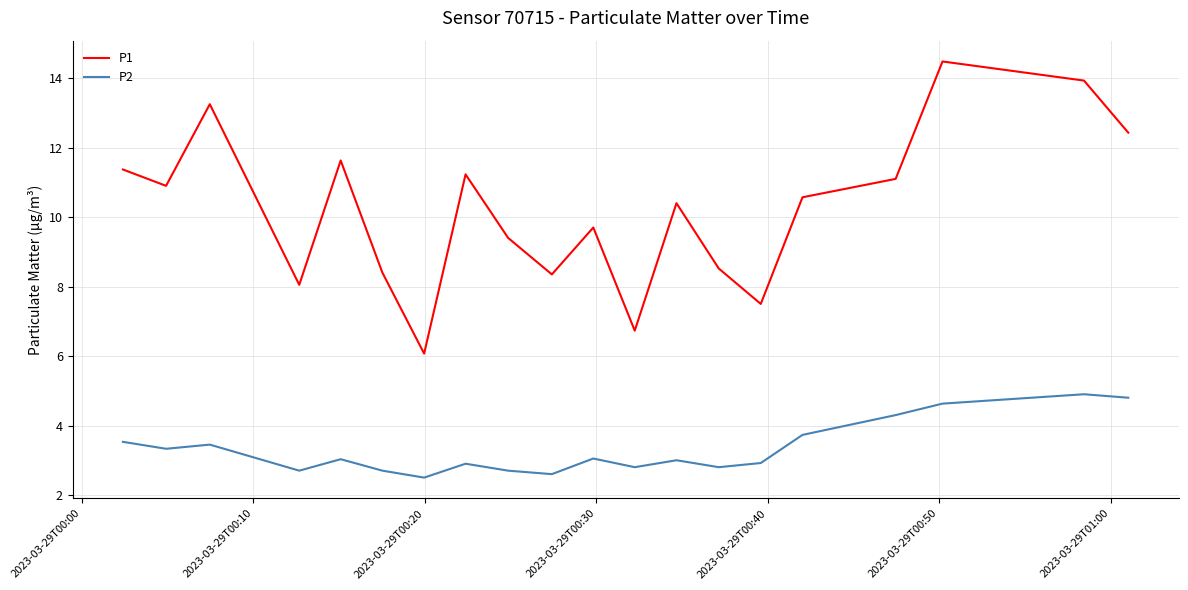

Rank the series by their average value, from highest to lowest.

P1, P2